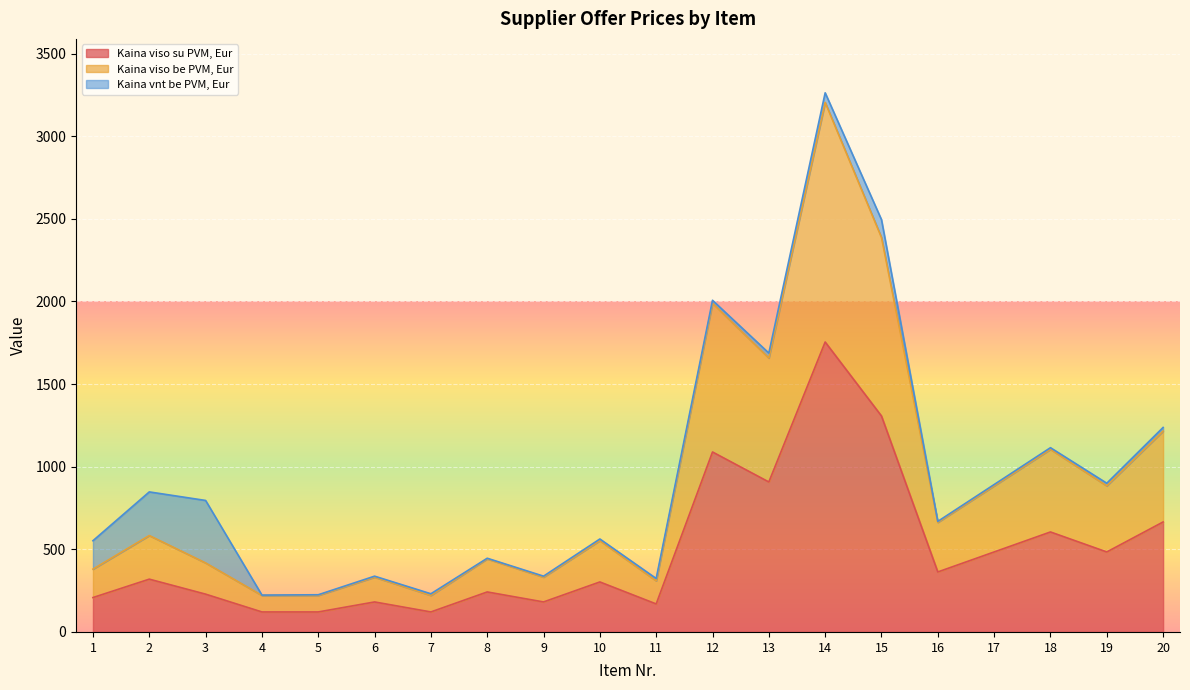

At how many categories does at least one series exceed 1071?

6